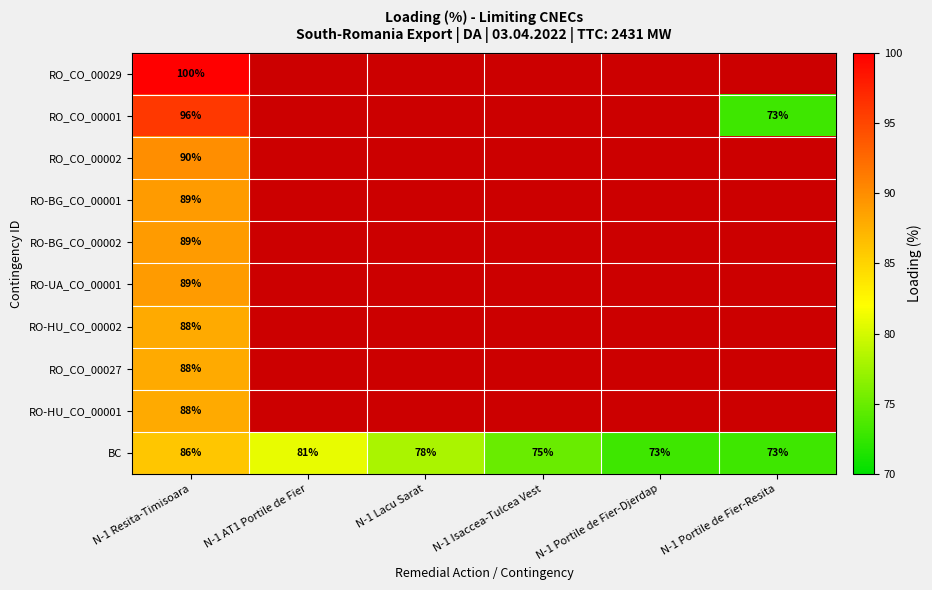

Is it true that RO_CO_00001 equals 96 at N-1 Resita-Timisoara?

True